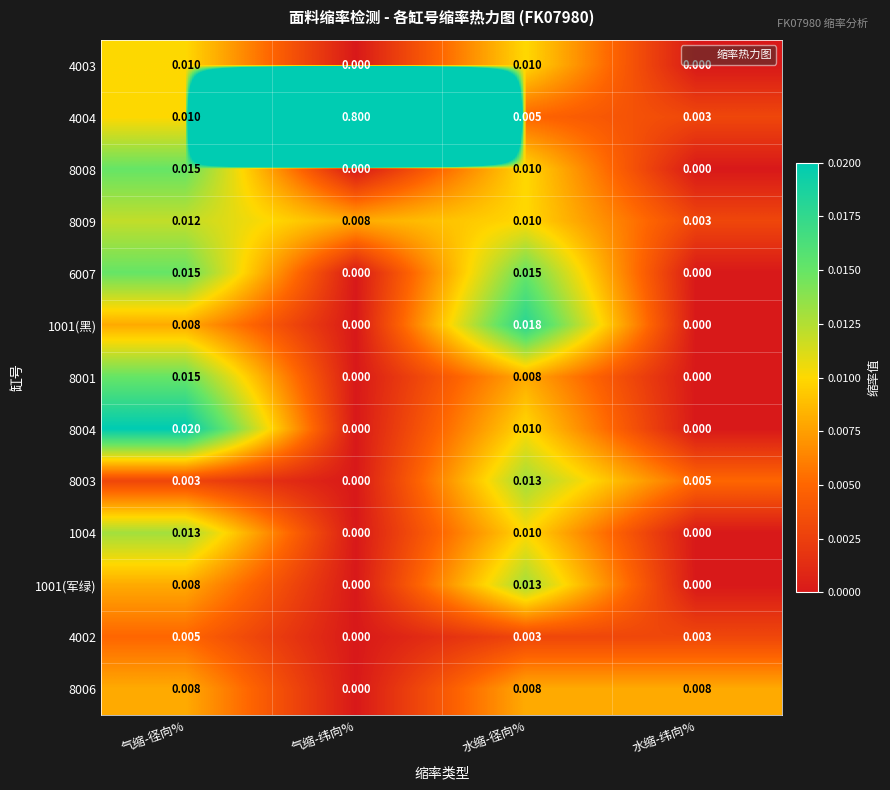

Which series has the largest range (max minus min)?

4004